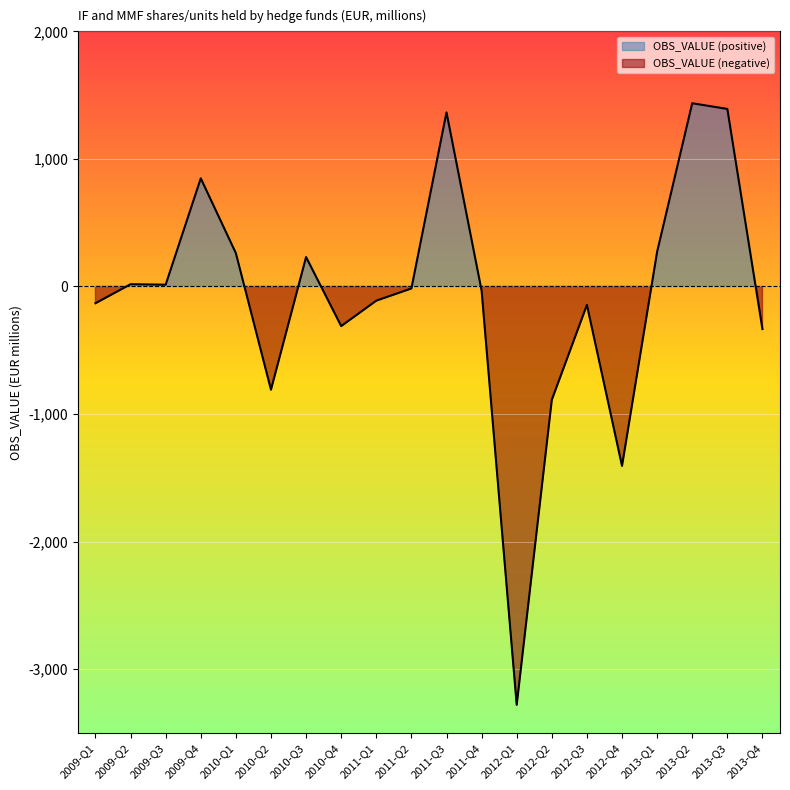

Rank the categories by value from highest to lowest.

2013-Q2, 2013-Q3, 2011-Q3, 2009-Q4, 2013-Q1, 2010-Q1, 2010-Q3, 2009-Q2, 2009-Q3, 2011-Q2, 2011-Q4, 2011-Q1, 2009-Q1, 2012-Q3, 2010-Q4, 2013-Q4, 2010-Q2, 2012-Q2, 2012-Q4, 2012-Q1